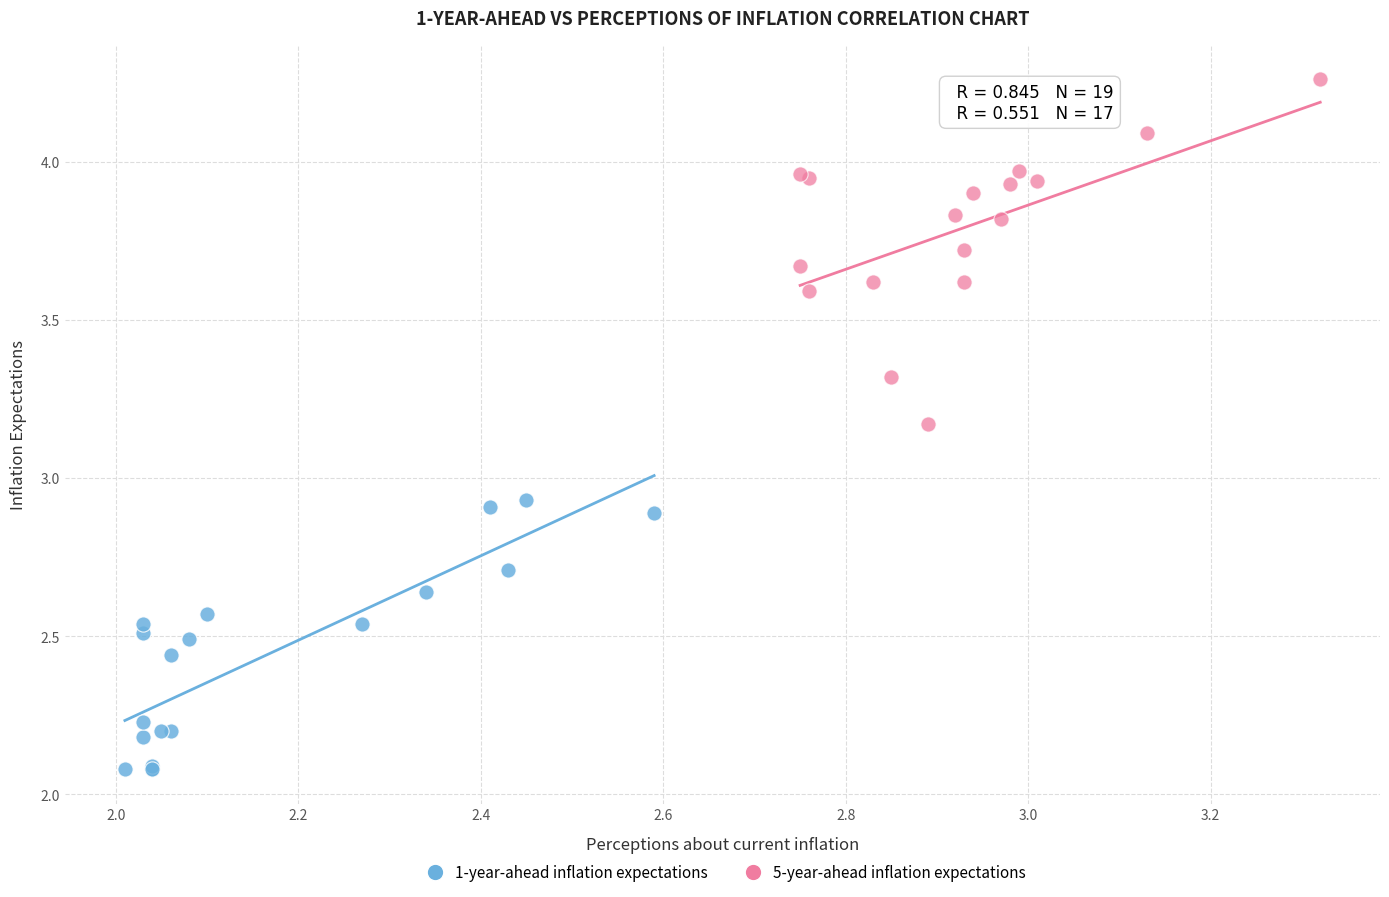

Which series contains the highest Y value?

5-year-ahead inflation expectations